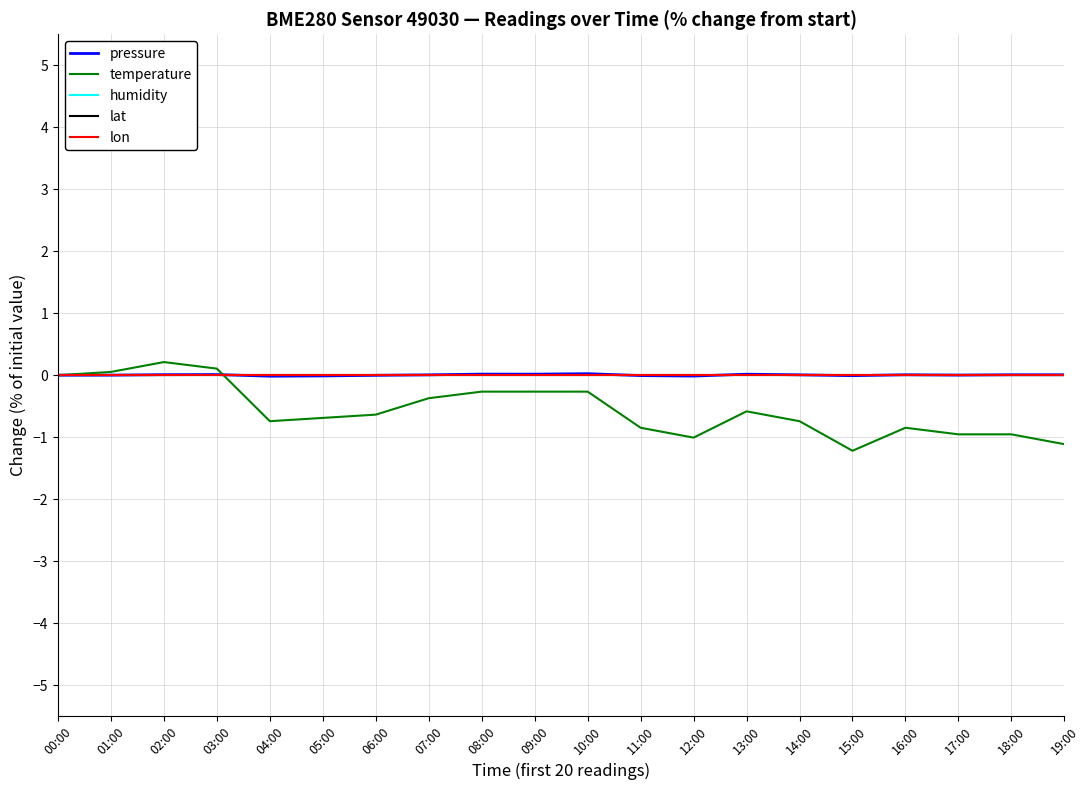

Does the chart have visible grid lines?

Yes